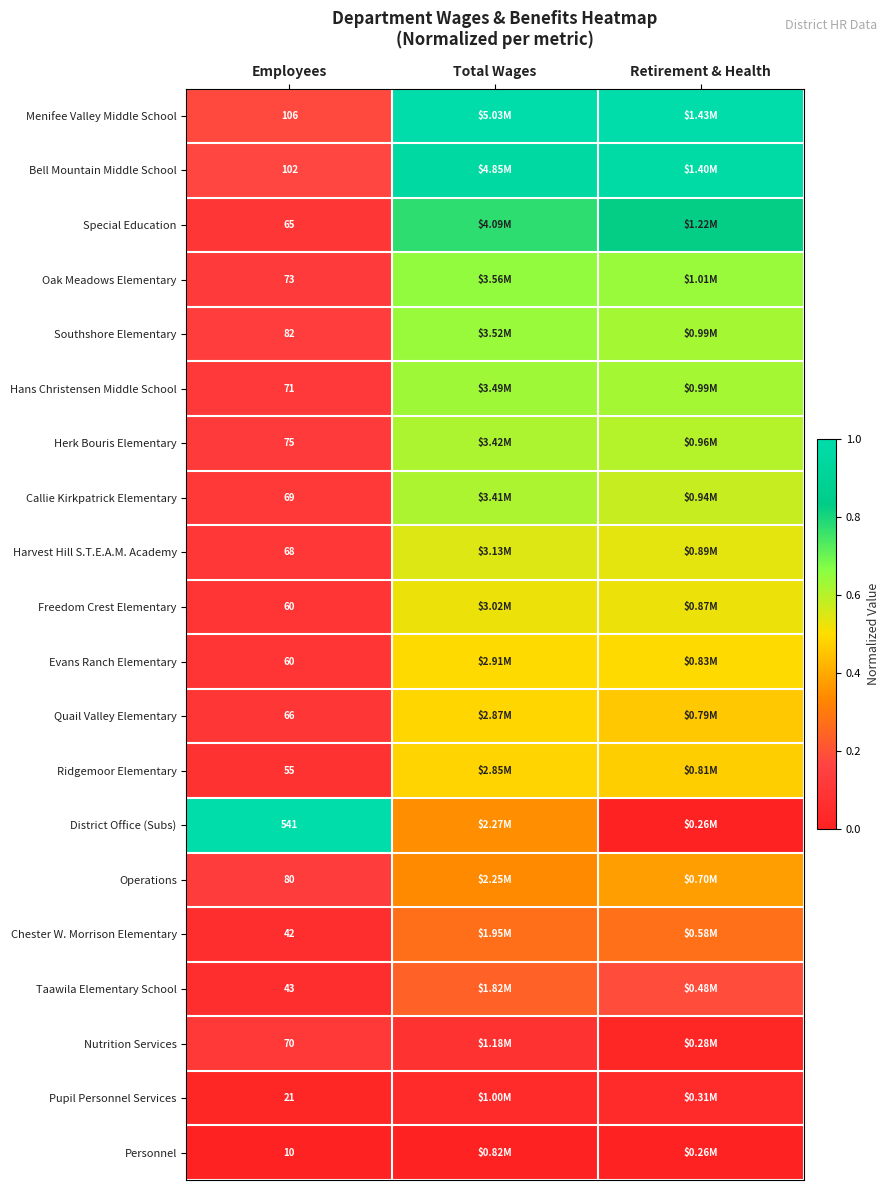

Is the value of Operations at Employees greater than the value of Quail Valley Elementary at Employees?

Yes